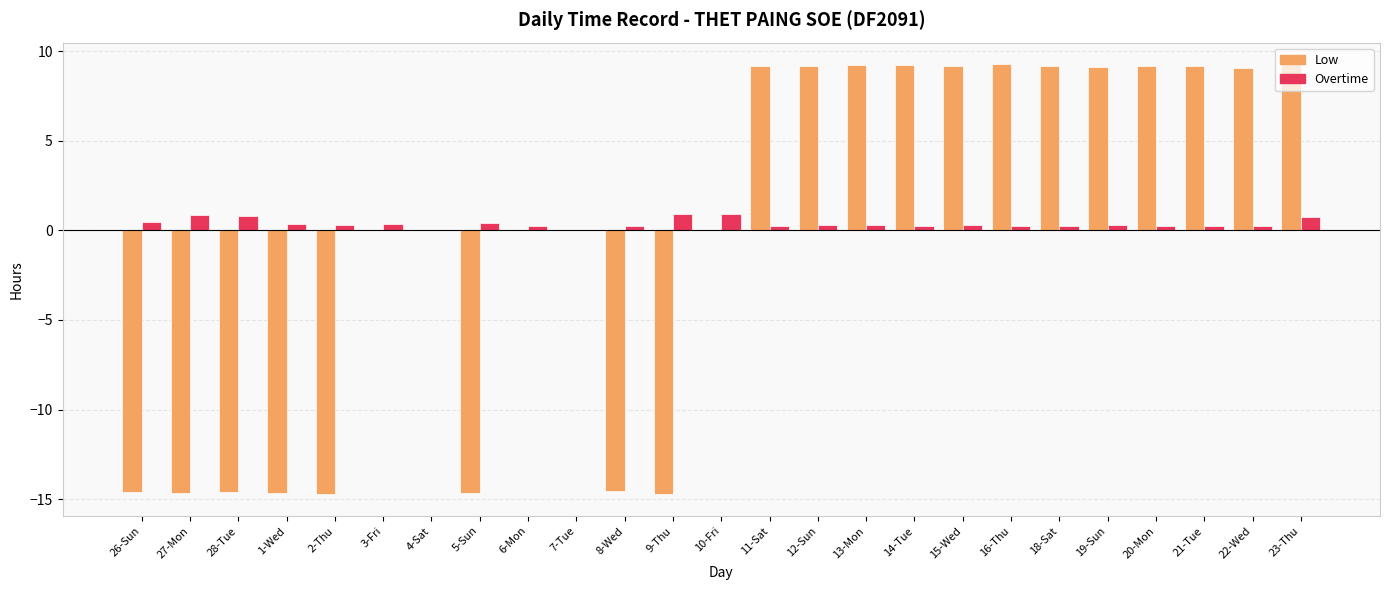

What is the total value across all series at 26-Sun?

-14.2